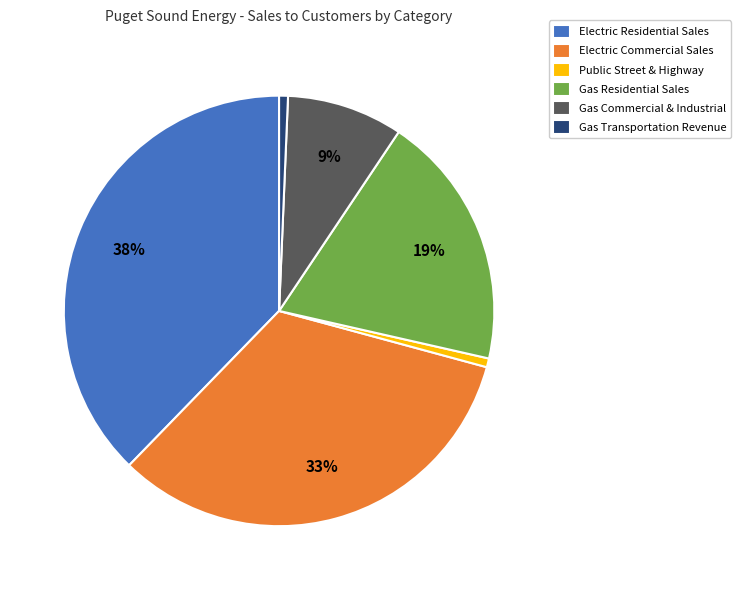

To the nearest percent, what is the combined percentage of Gas Residential Sales and Gas Transportation Revenue?

20%